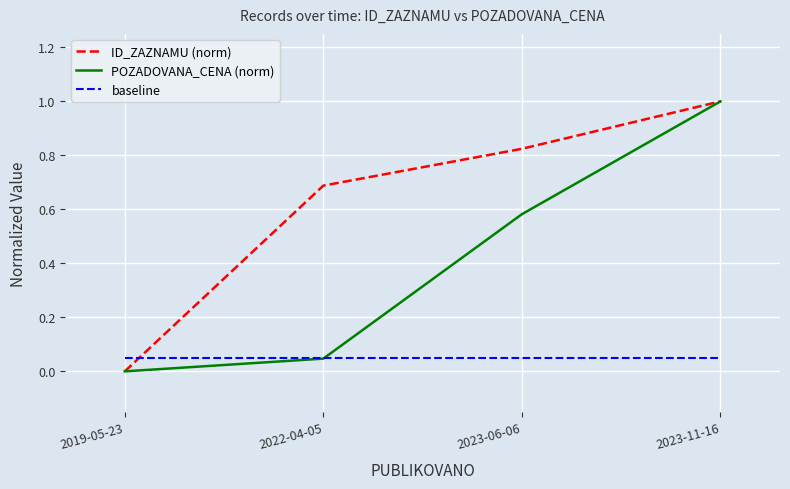

List the series in order of their overall mean, lowest first.

baseline, POZADOVANA_CENA (norm), ID_ZAZNAMU (norm)